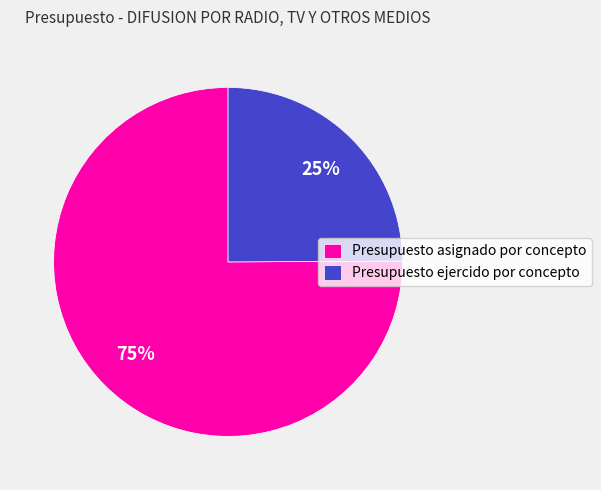

Approximately how many times larger is the value at Presupuesto ejercido por concepto compared to Presupuesto asignado por concepto?

0.3